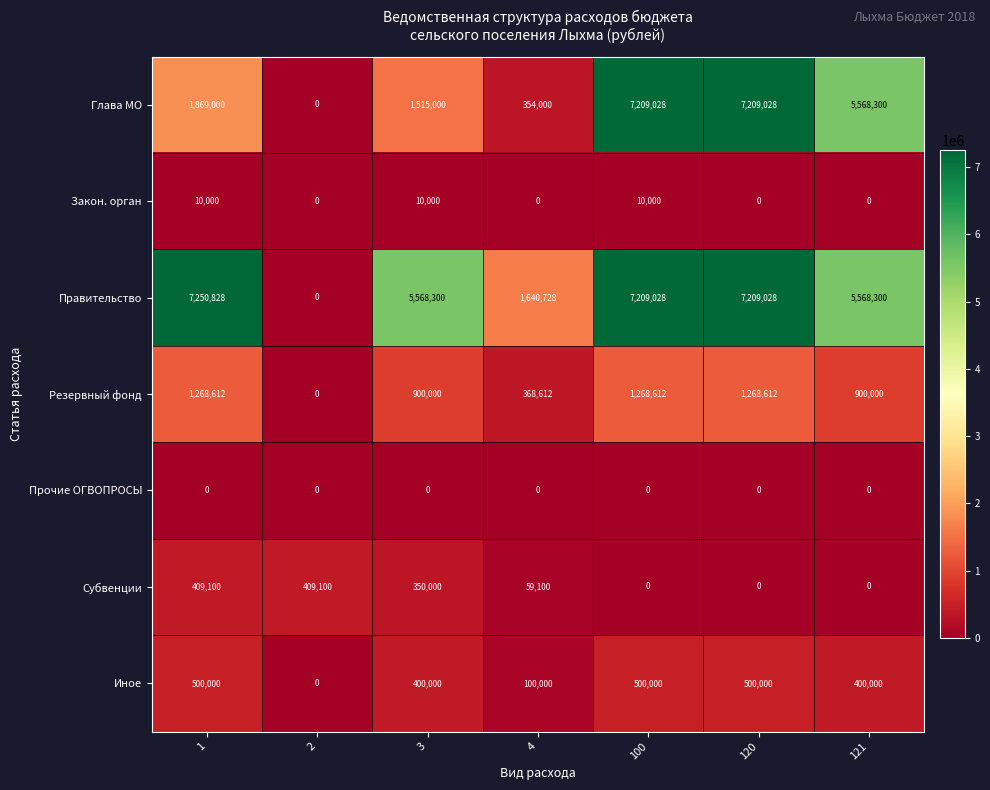

What is the difference between the Резервный фонд values at 3 and 120?

368612